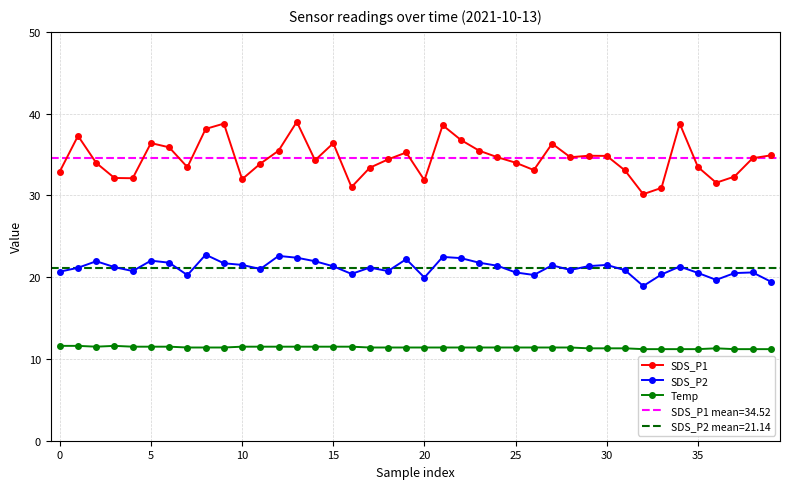

True or false: Temp and SDS_P2 cross at least once.

False